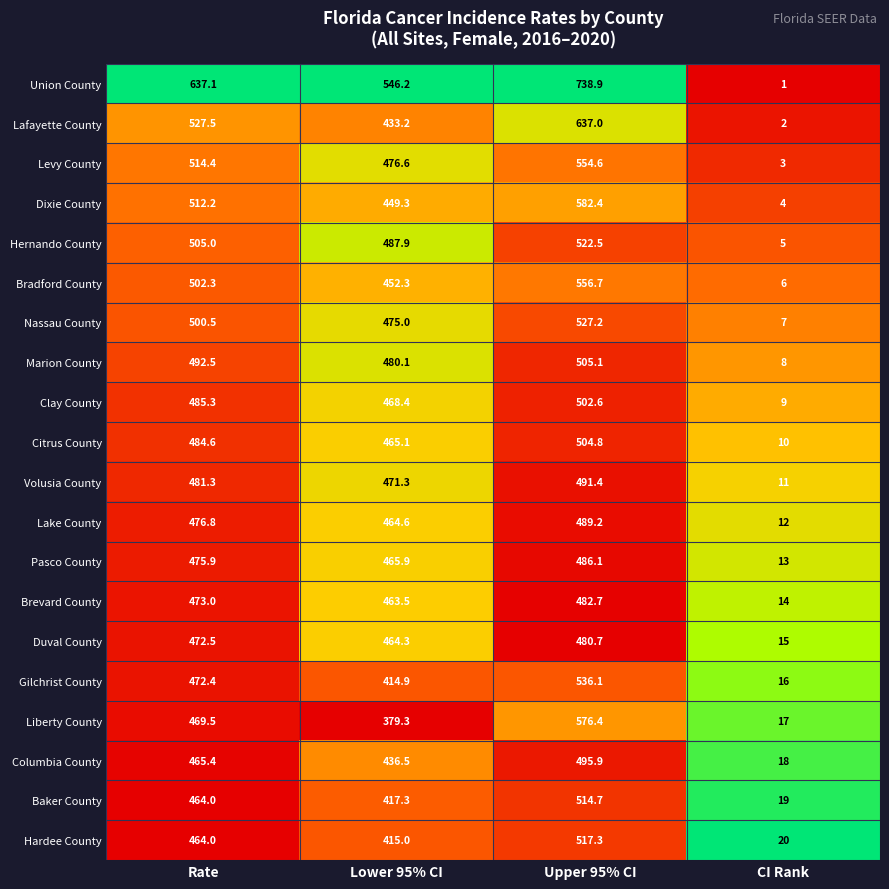

List the series in order of their peak value, highest first.

Union County, Lafayette County, Dixie County, Liberty County, Bradford County, Levy County, Gilchrist County, Nassau County, Hernando County, Hardee County, Baker County, Marion County, Citrus County, Clay County, Columbia County, Volusia County, Lake County, Pasco County, Brevard County, Duval County